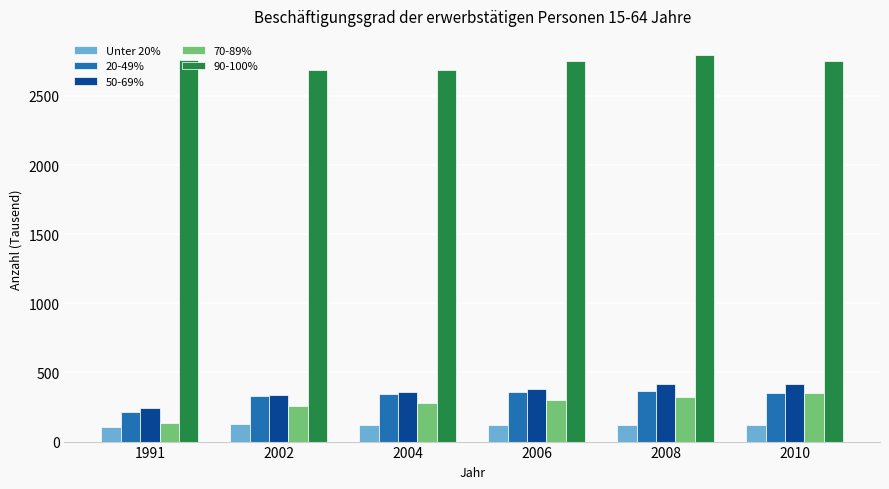

Where does the Unter 20% series first go above 119?

2002